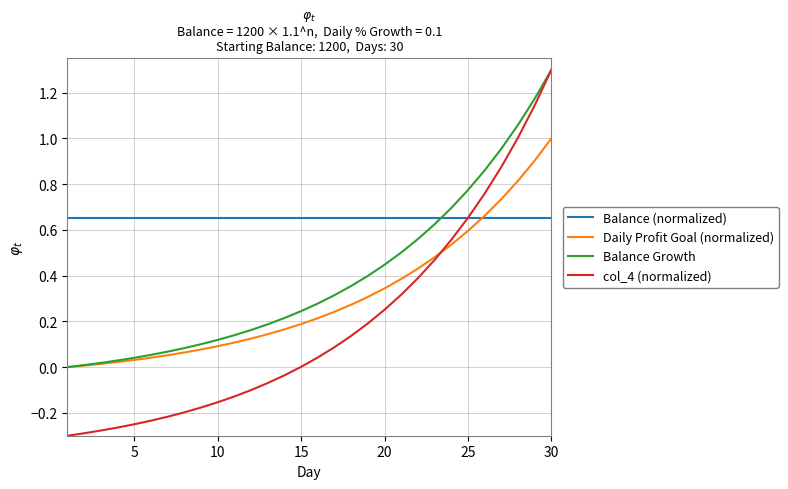

Which series ends up on top after the final intersection of Balance (normalized) and Balance Growth?

Balance Growth